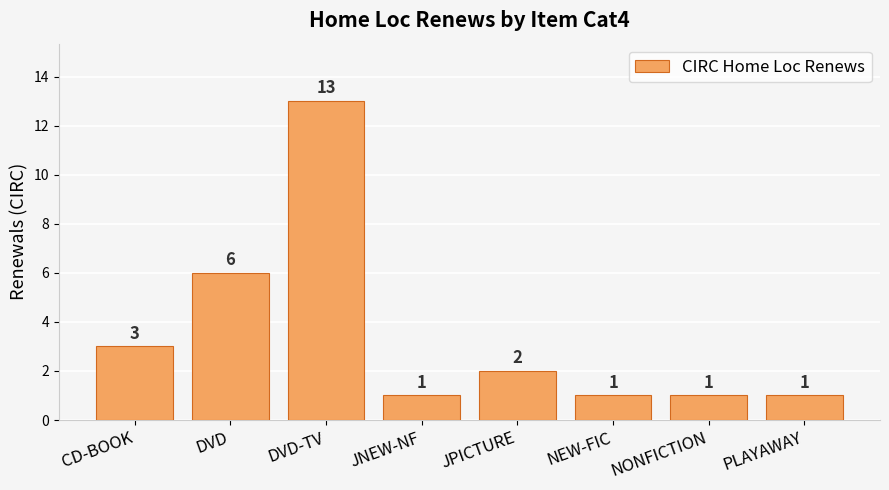

At which category does the chart reach its peak across all series?

DVD-TV